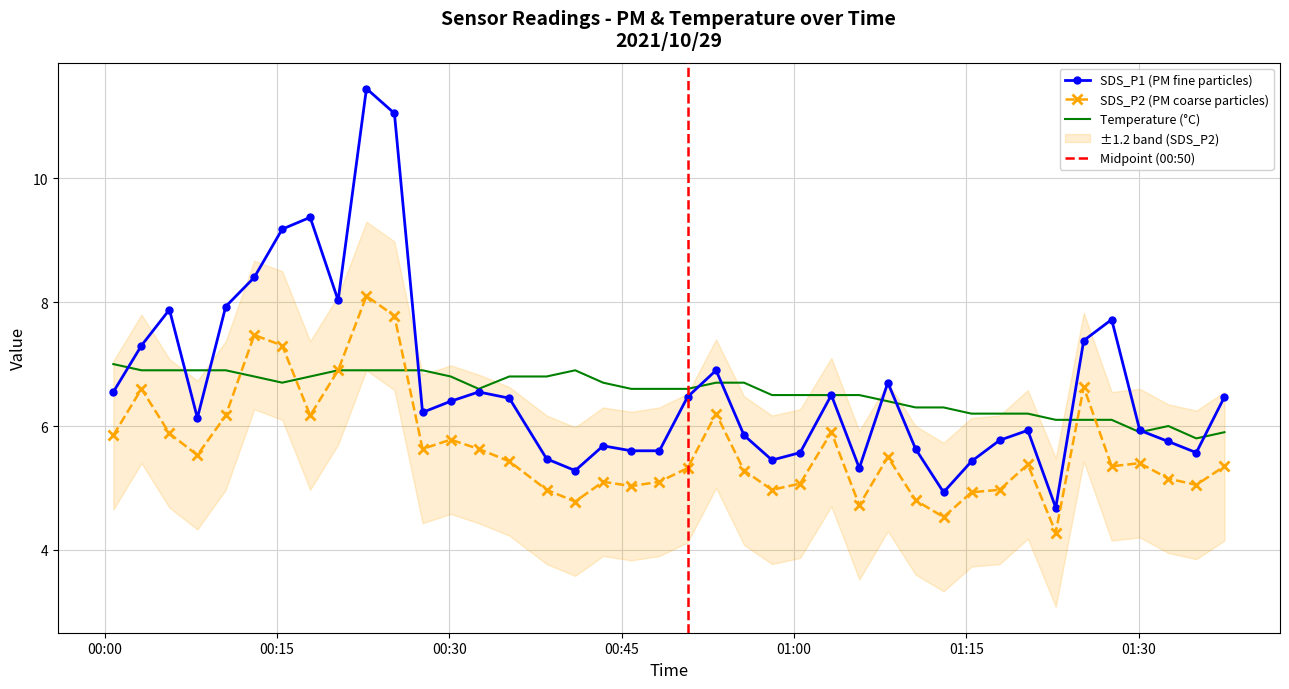

What is the difference between the maximum and second lowest values in the Temp series?

1.1